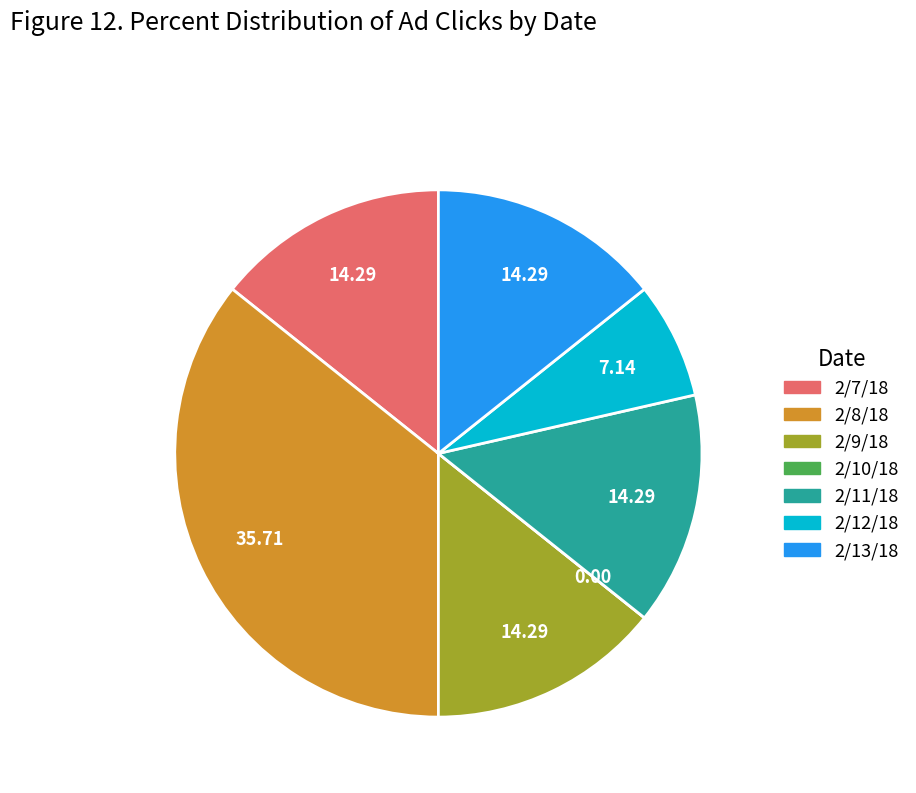

What is the ratio of the value at 2/7/18 to the value at 2/9/18?

1.0